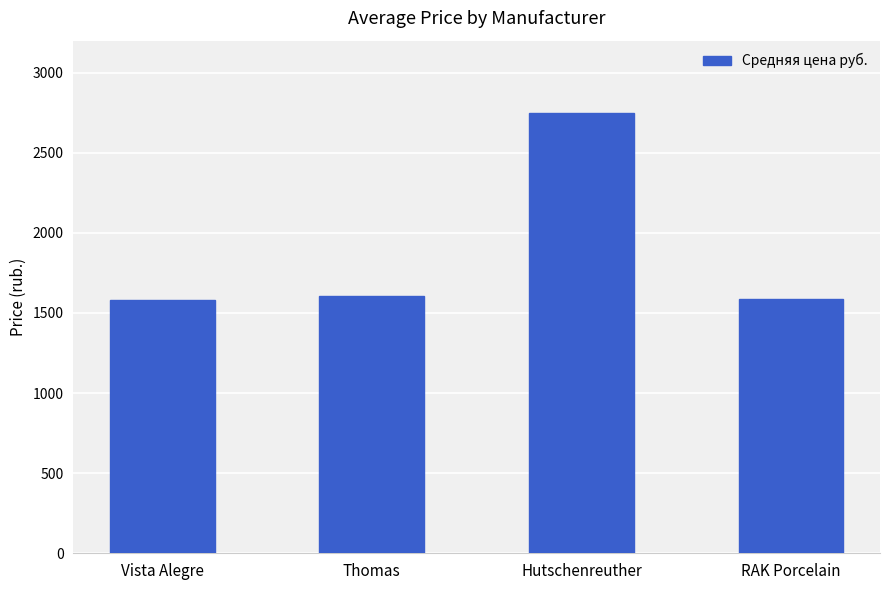

Does the chart contain stacked bars?

No